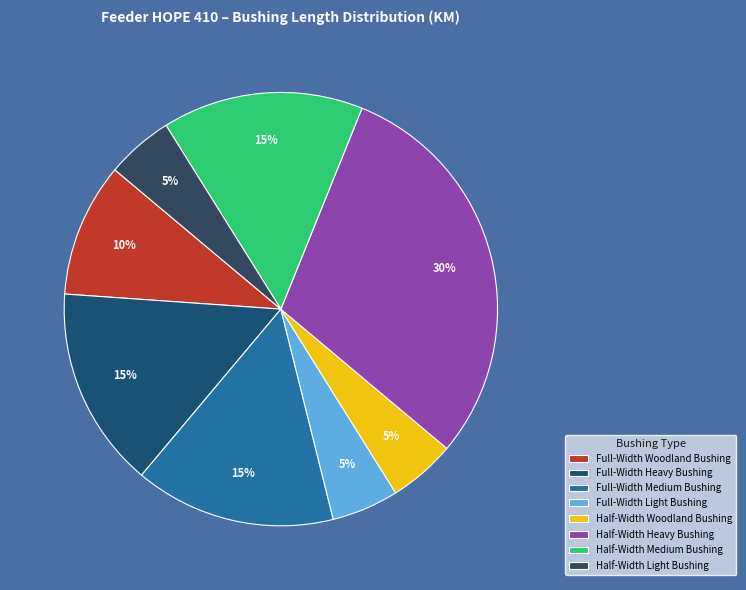

Does Half-Width Medium Bushing account for over 50% of the chart?

No